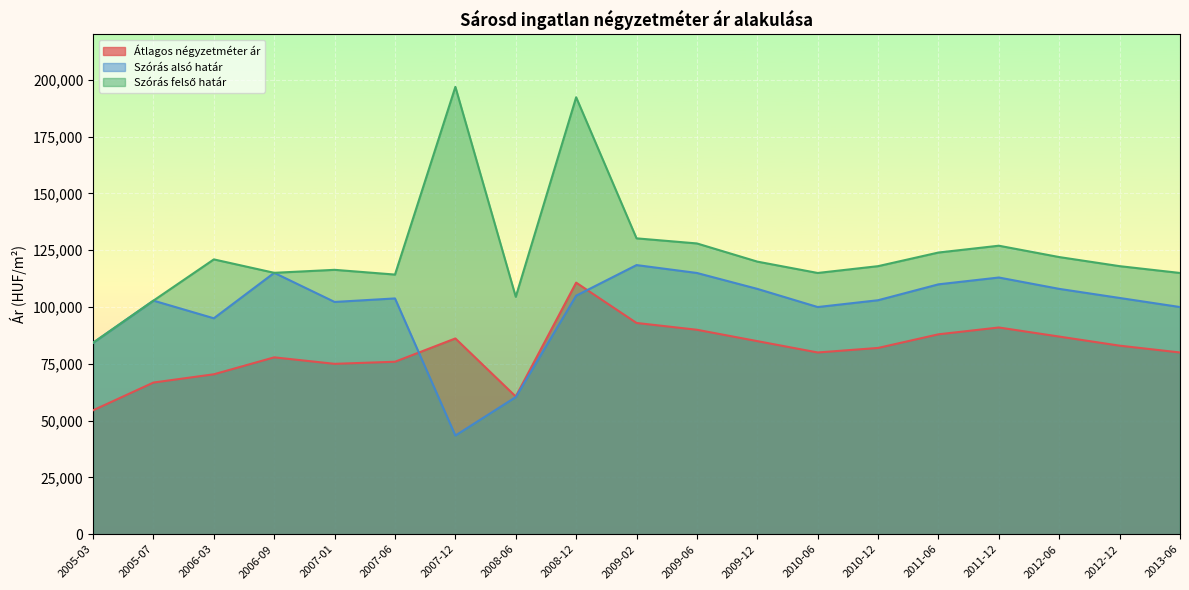

What is the sum of the Szórás alsó határ values at 2006-09 and 2010-06?

215069